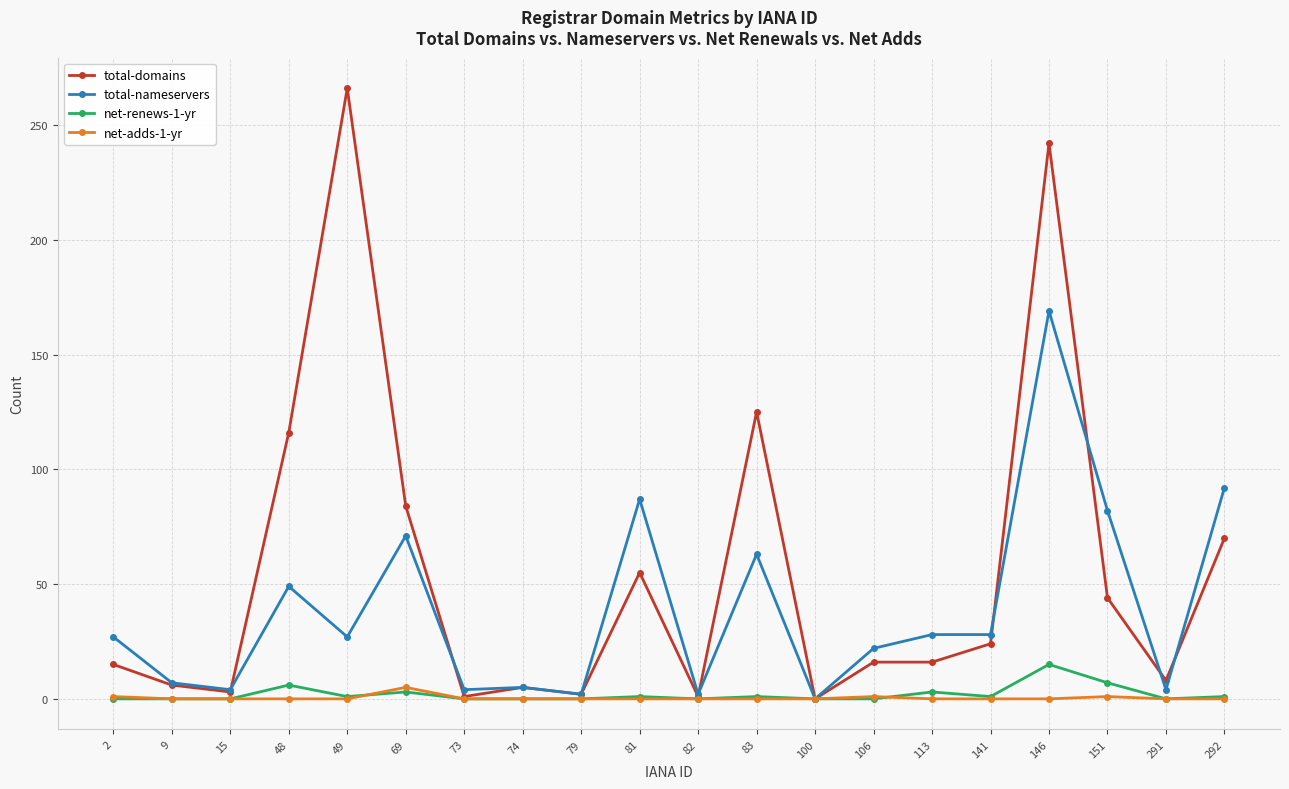

What is the value of the net-adds-1-yr point at the 6th from the left?

5